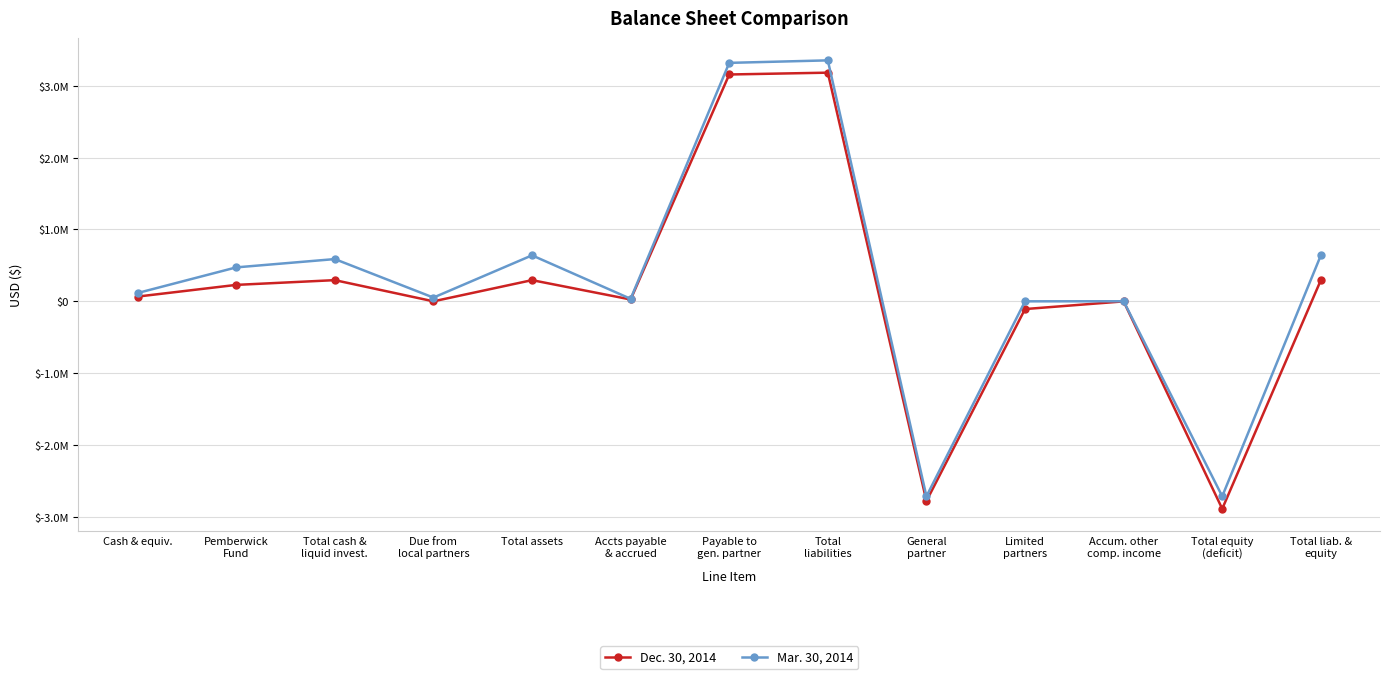

Reading right to left, extract all data points from this chart.

Dec. 30, 2014: 294669	-2886832	-792	-107589	-2778451	3181501	3156063	25438	294669	0	294669	228683	65986
Mar. 30, 2014: 639694	-2712817	823	0	-2713640	3352511	3317783	34728	639694	52000	587694	472181	115513